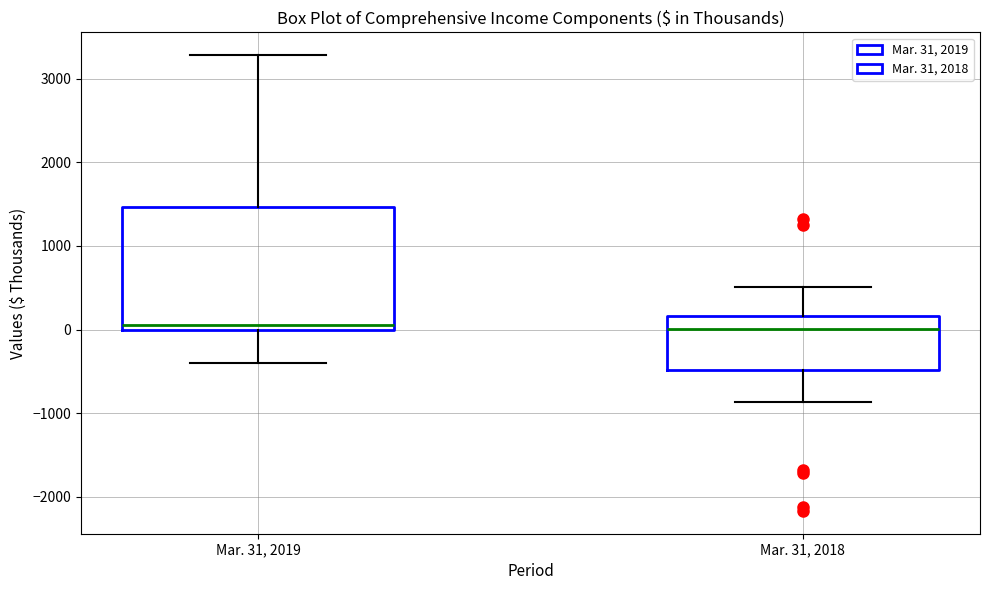

Reading left to right, read every box against the y-axis: the position of its median line, the range the box covers, and the ends of its whiskers. The values are not printed on the chart, so give them approximately, as read against the axis.

Mar. 31, 2019: median 100, box 0 to 1500, whiskers -400 to 3300
Mar. 31, 2018: median 0, box -500 to 200, whiskers -900 to 500